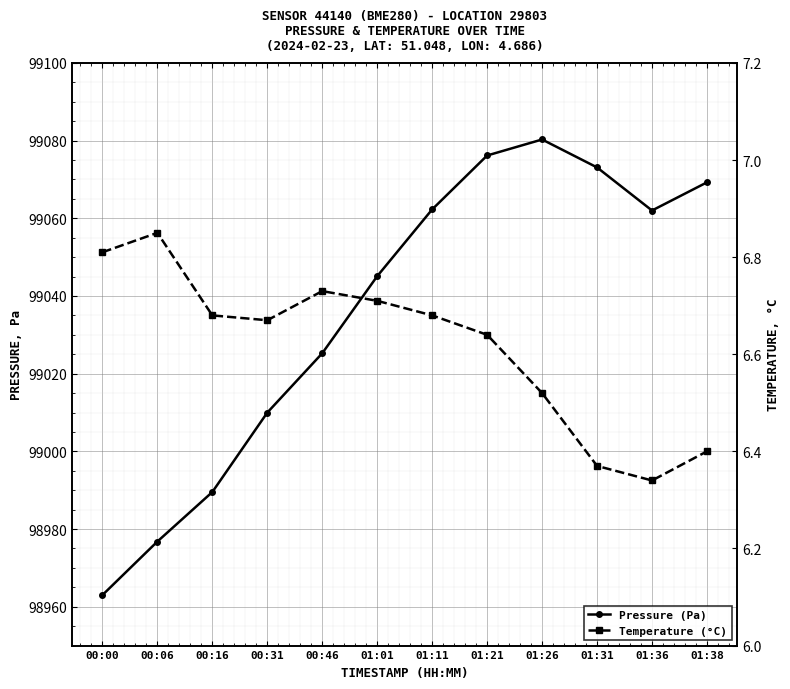

True or false: Pressure (Pa) and Temperature (°C) cross at least once.

False